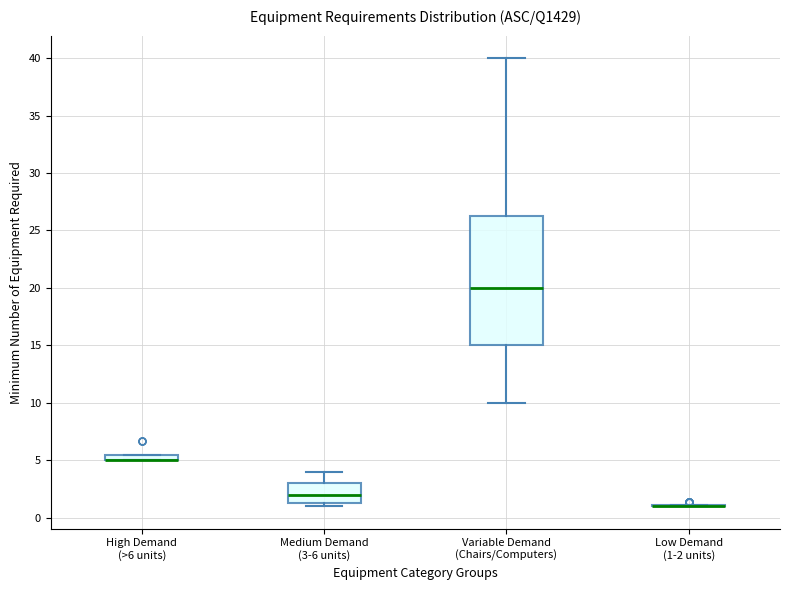

Which box is the tallest, from its lower edge to its upper edge?

Variable Demand (Chairs/Computers)